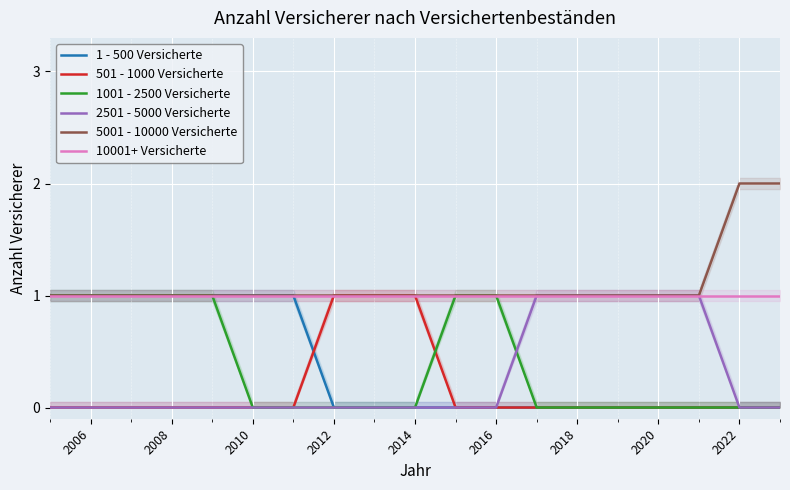

Is it true that 2501 - 5000 Versicherte equals -1 at 2008?

False